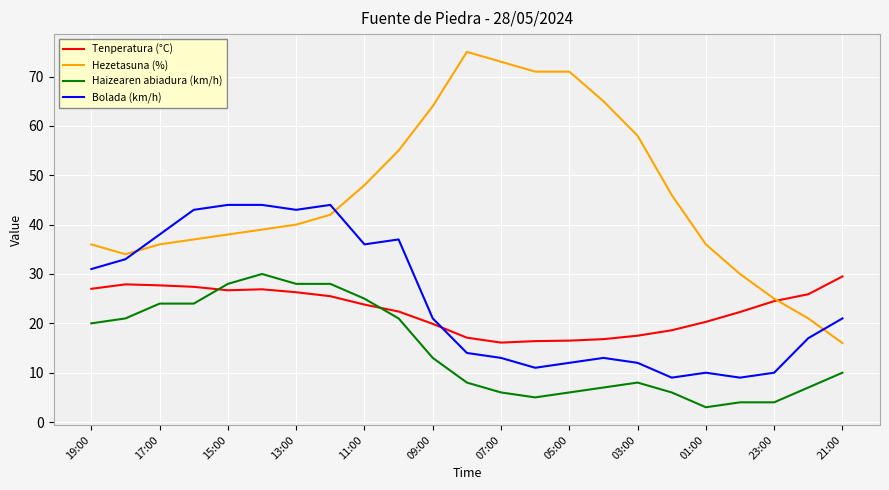

Which series has the largest range (max minus min)?

Hezetasuna (%)